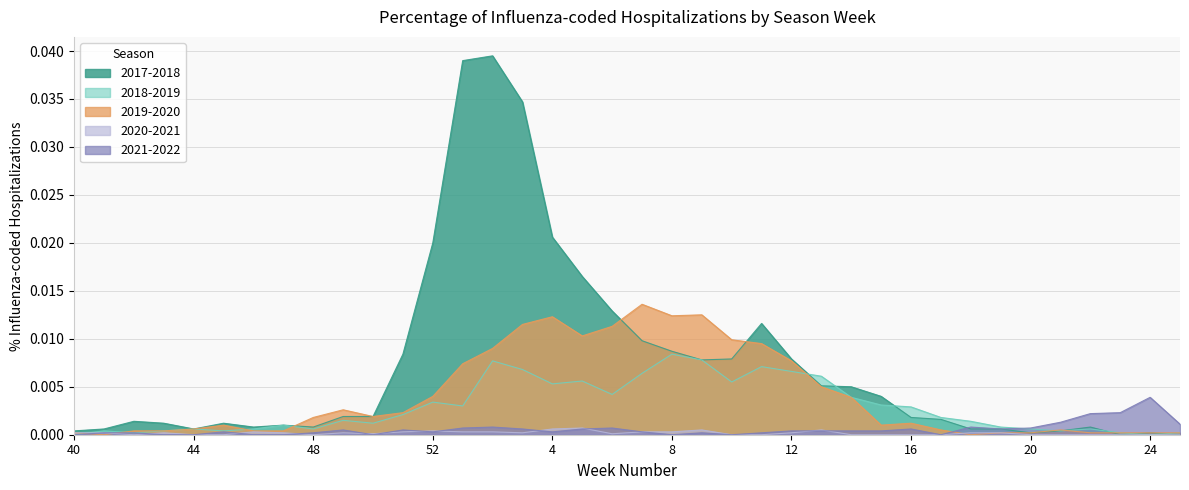

At 48, list the series in order from smallest to largest.

2020-2021, 2021-2022, 2018-2019, 2017-2018, 2019-2020